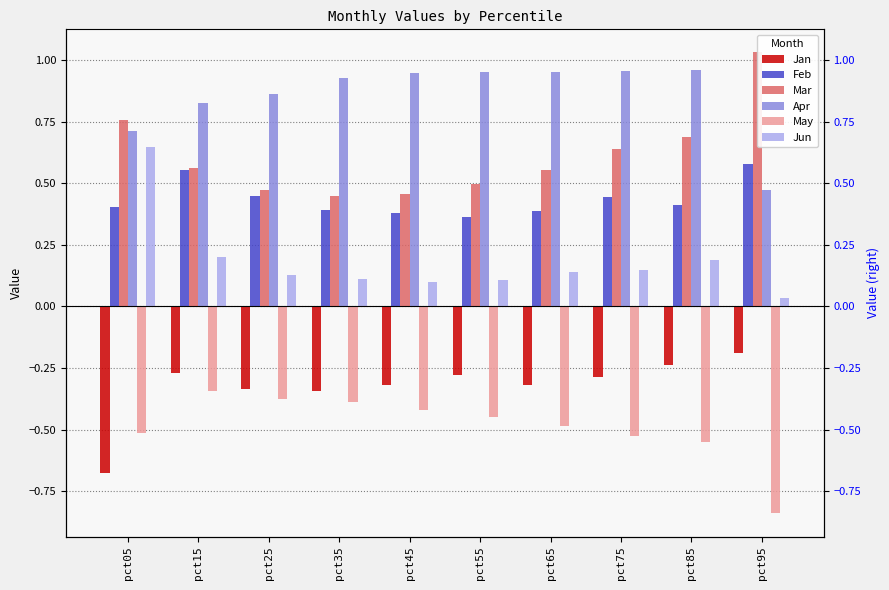

At which category is the sum across all series the highest?

pct15